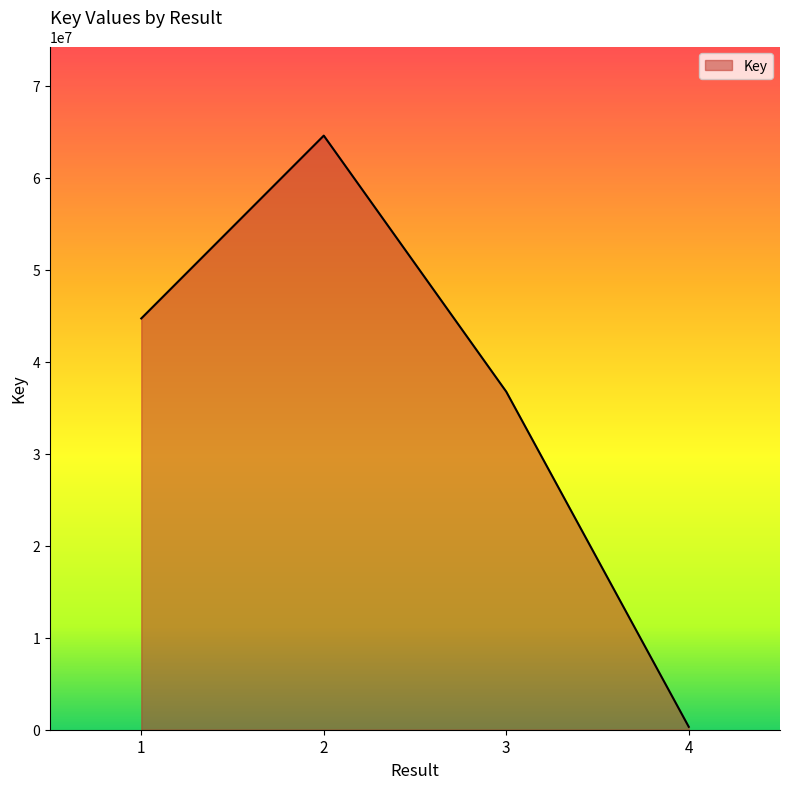

List the labels in order of value, largest first.

2, 1, 3, 4